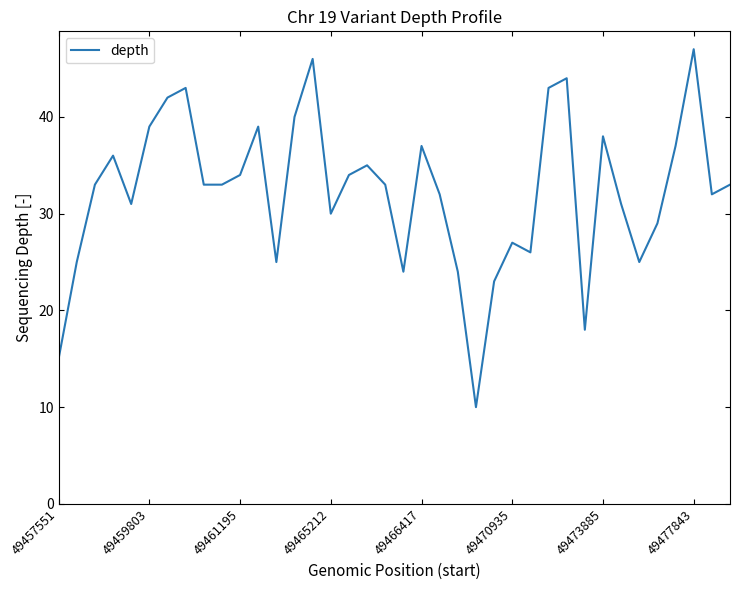

Reading left to right, list all the values displayed in this chart.

15	25	33	36	31	39	42	43	33	33	34	39	25	40	46	30	34	35	33	24	37	32	24	10	23	27	26	43	44	18	38	31	25	29	37	47	32	33